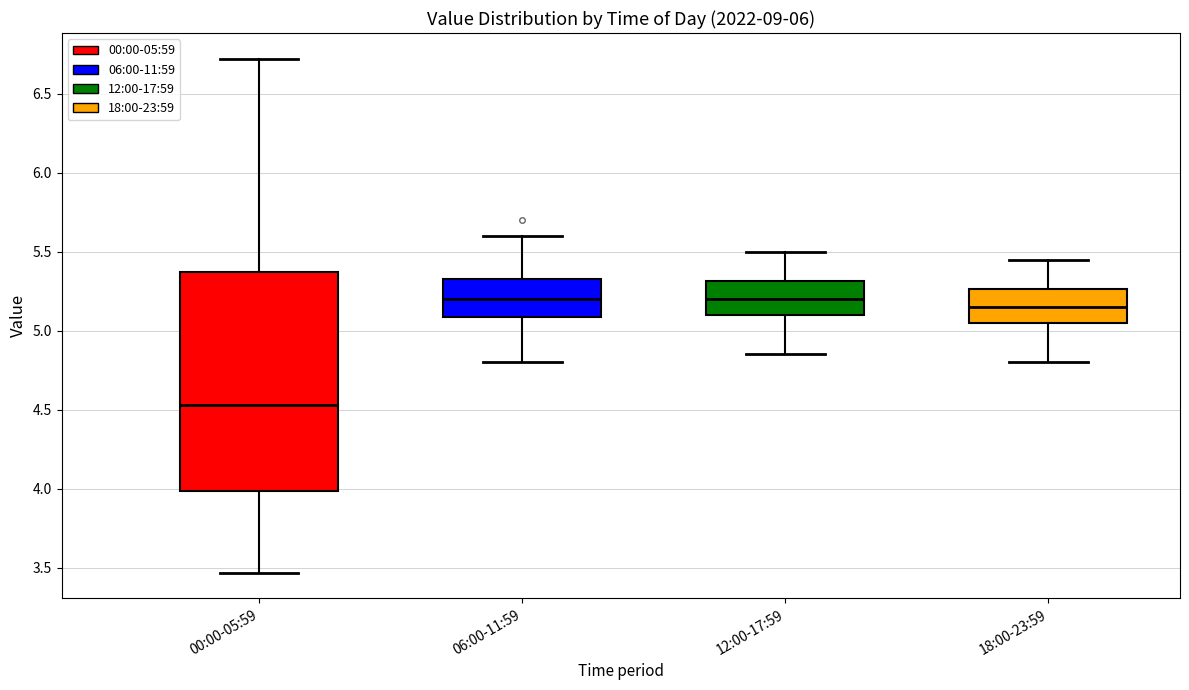

Reading left to right, read every box against the y-axis: the position of its median line, the range the box covers, and the ends of its whiskers. The values are not printed on the chart, so give them approximately, as read against the axis.

00:00-05:59: median 4.55, box 4.00 to 5.35, whiskers 3.45 to 6.70
06:00-11:59: median 5.20, box 5.10 to 5.35, whiskers 4.80 to 5.60
12:00-17:59: median 5.20, box 5.10 to 5.30, whiskers 4.85 to 5.50
18:00-23:59: median 5.15, box 5.05 to 5.25, whiskers 4.80 to 5.45